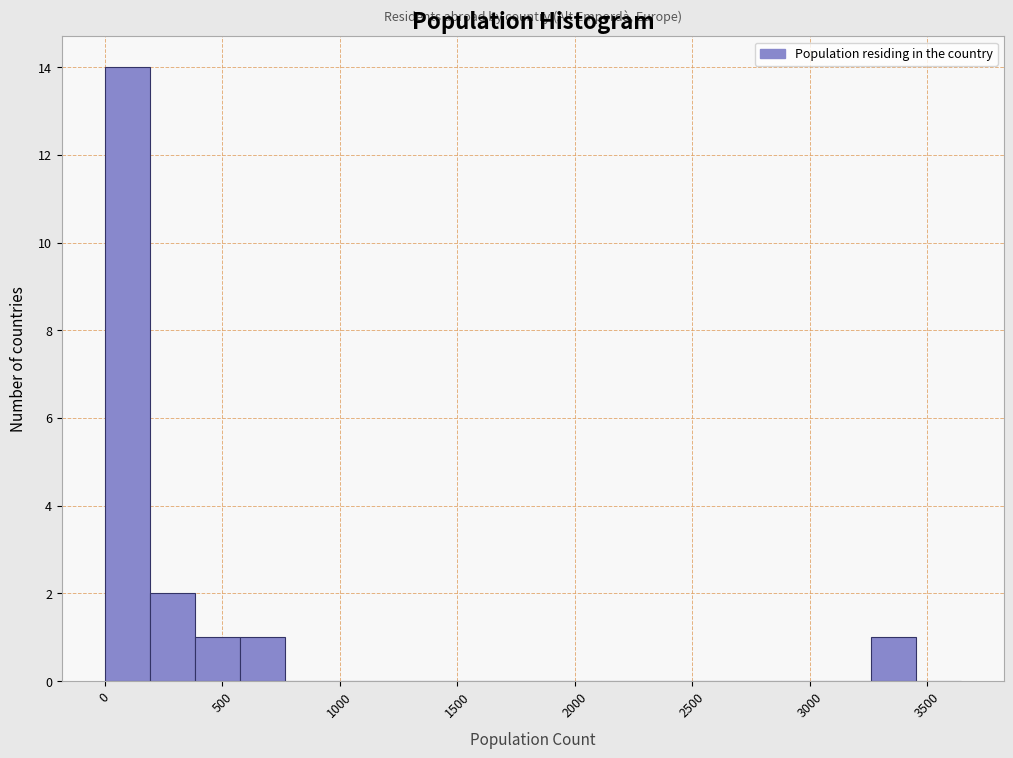

Around what value on the x-axis is the tallest bar? Give the approximate position of its centre, as read against the axis.

100